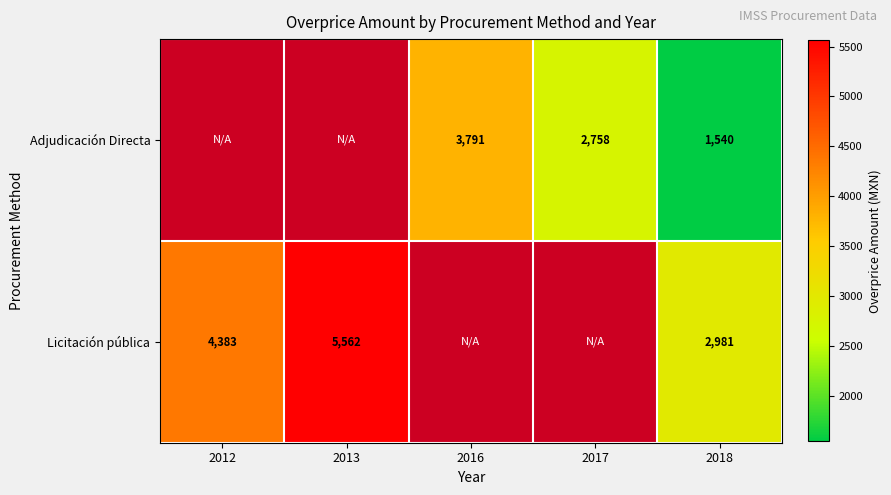

True or false: Adjudicación Directa has a value of 2758 at 2017.

True